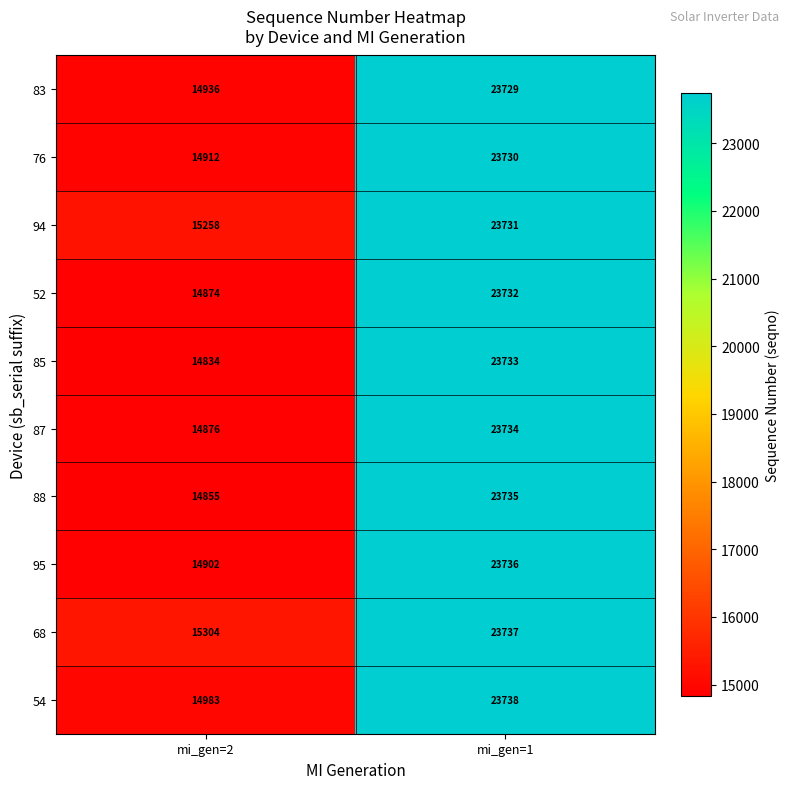

Reading right to left, extract all data points from this chart.

83: mi_gen=1=23729	mi_gen=2=14936
76: mi_gen=1=23730	mi_gen=2=14912
94: mi_gen=1=23731	mi_gen=2=15258
52: mi_gen=1=23732	mi_gen=2=14874
85: mi_gen=1=23733	mi_gen=2=14834
87: mi_gen=1=23734	mi_gen=2=14876
88: mi_gen=1=23735	mi_gen=2=14855
95: mi_gen=1=23736	mi_gen=2=14902
68: mi_gen=1=23737	mi_gen=2=15304
54: mi_gen=1=23738	mi_gen=2=14983